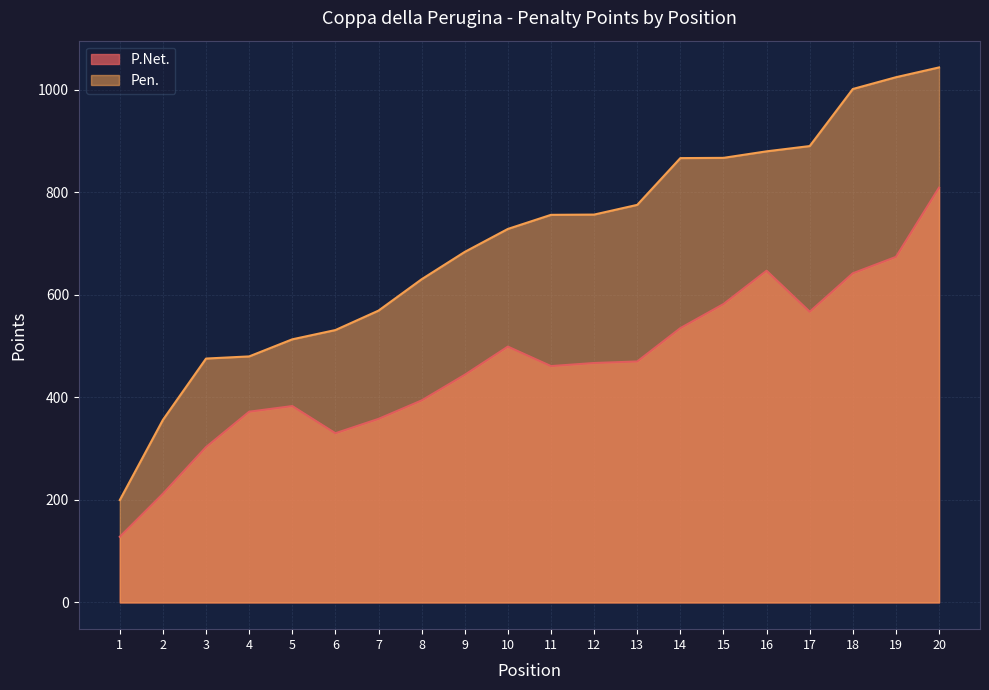

Does the chart display data point markers on the line(s)?

No